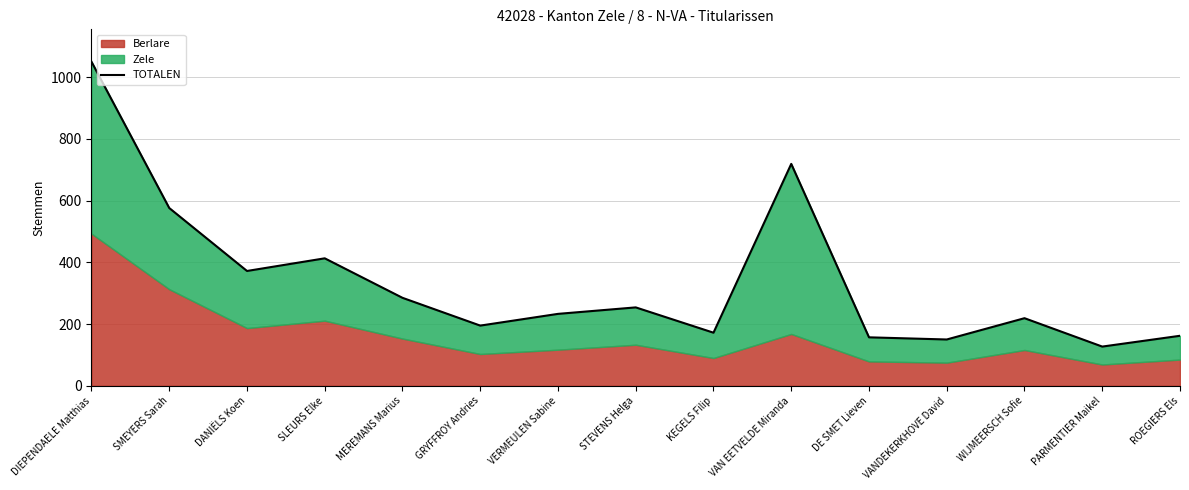

Rank the categories by value from lowest to highest.

PARMENTIER Maikel, VANDEKERKHOVE David, DE SMET Lieven, ROEGIERS Els, KEGELS Filip, GRYFFROY Andries, WIJMEERSCH Sofie, VERMEULEN Sabine, STEVENS Helga, MEREMANS Marius, DANIËLS Koen, SLEURS Elke, SMEYERS Sarah, VAN EETVELDE Miranda, DIEPENDAELE Matthias